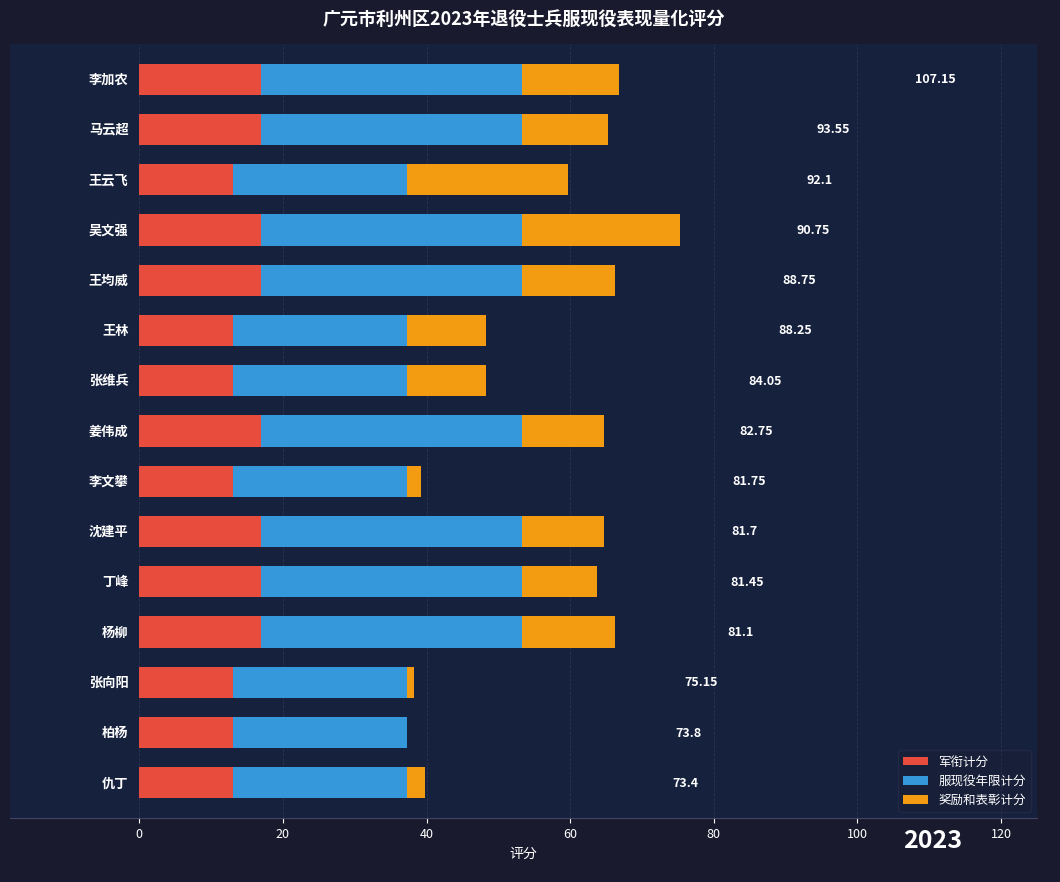

Count the number of categories in the chart.

15